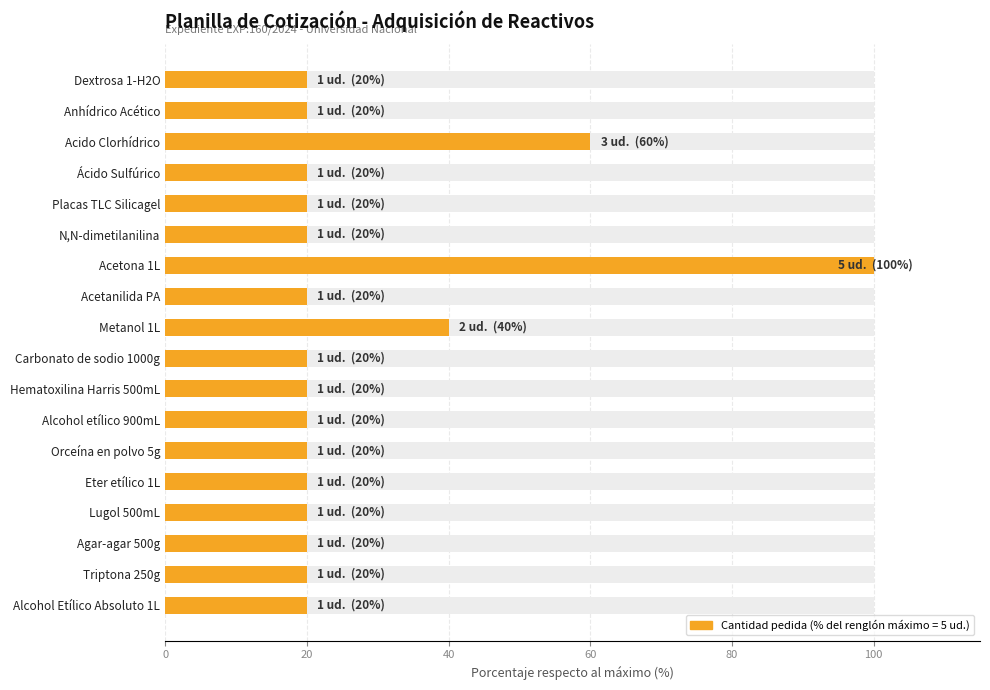

What is the value of the 2nd bar from the left?

20